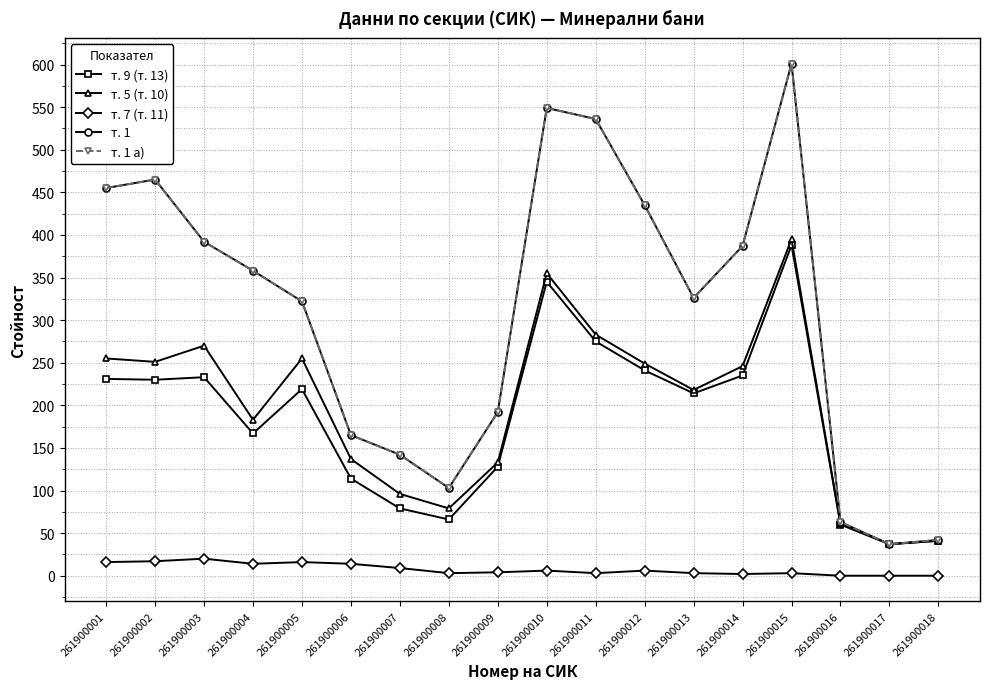

True or false: т. 7 (т. 11) and т. 1 а) cross at least once.

False